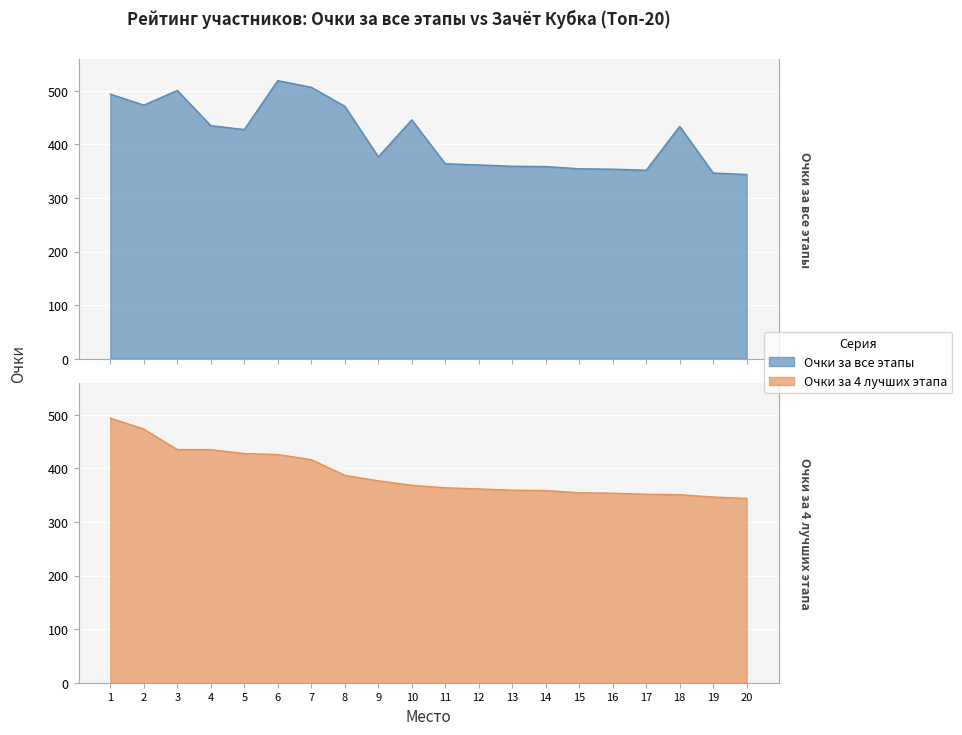

What is the difference between the second highest and minimum values in the Очки за 4 лучших этапа series?

129.5